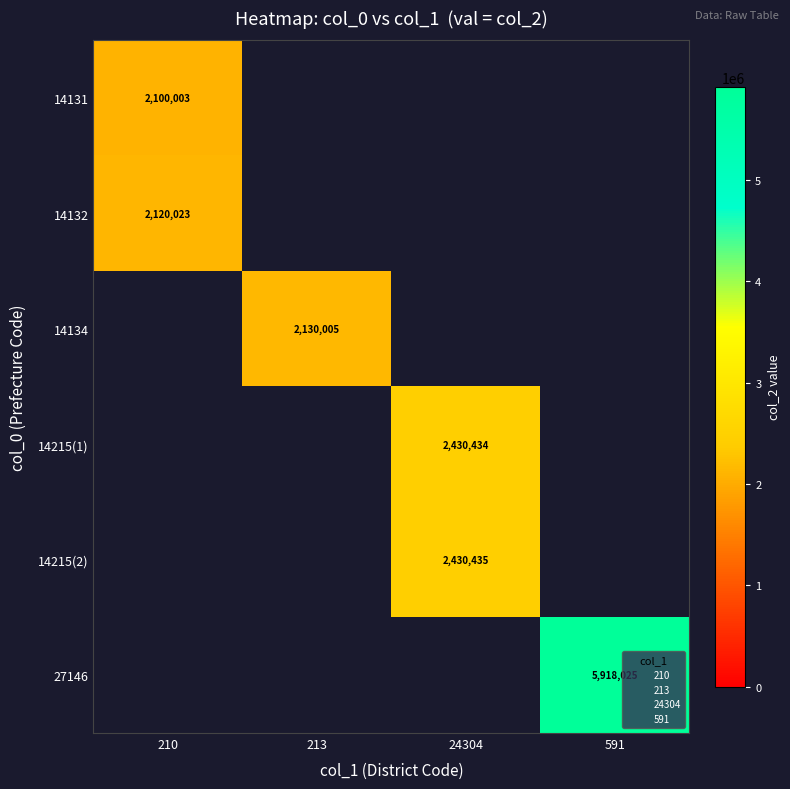

At which category is the sum across all series the highest?

591